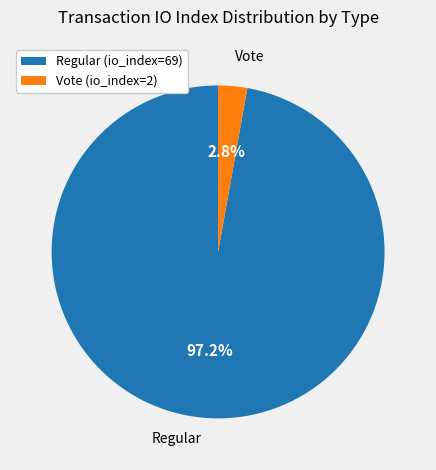

To the nearest percent, what portion does Vote (io_index=2) represent?

3%